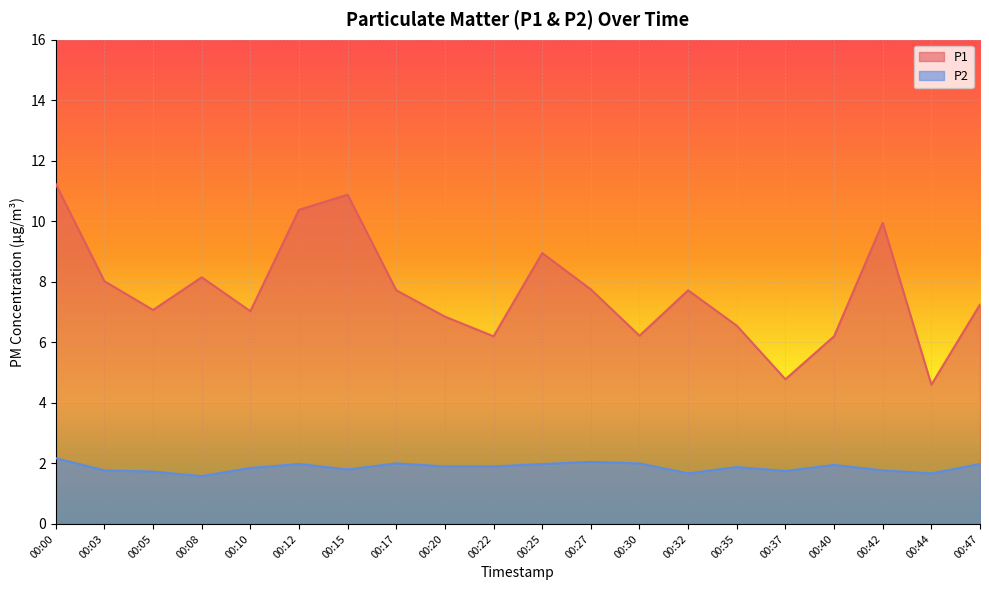

At which label does P2 reach its peak?

00:00